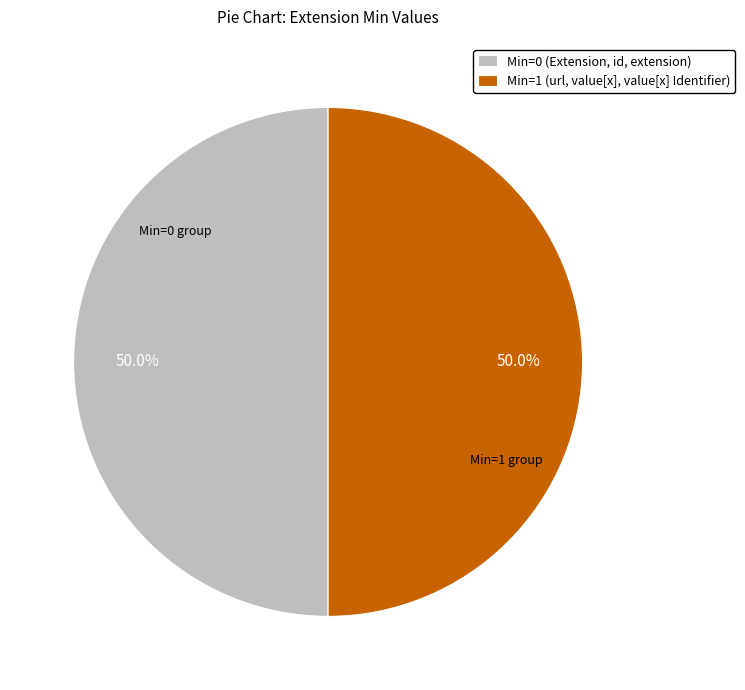

Approximately how many times larger is the value at Min=0 (Extension, id, extension) compared to Min=1 (url, value[x], value[x] Identifier)?

1.0